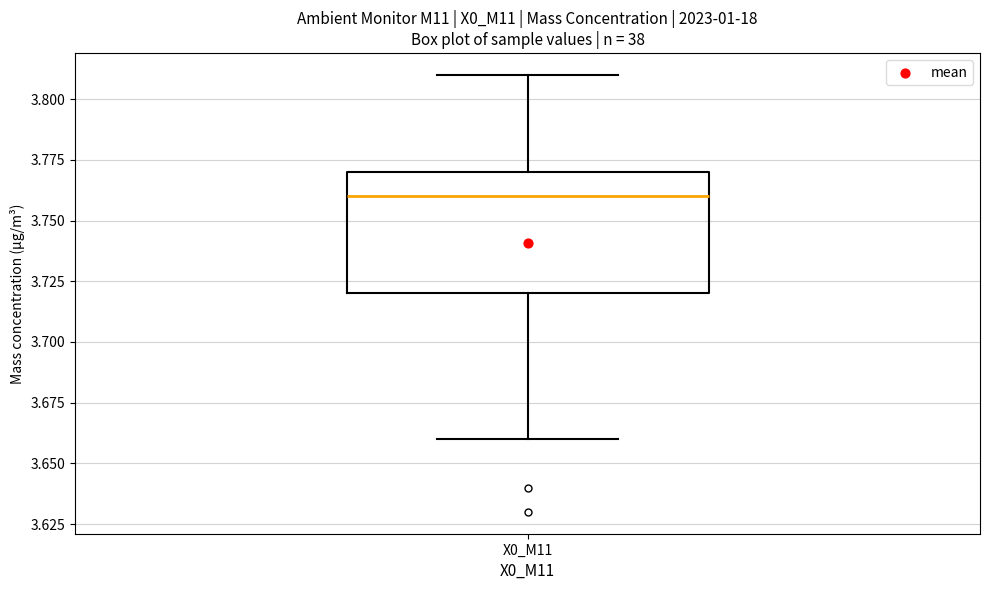

Read this box plot against the y-axis: the position of the median line, the range covered by the box, and the ends of both whiskers. The values are not printed on the chart, so give them approximately, as read against the axis.

median 3.76, box 3.72 to 3.77, whiskers 3.66 to 3.81